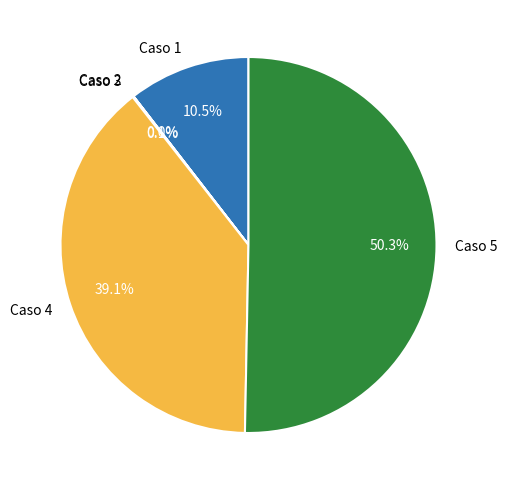

What percentage is the Caso 4 slice, to the nearest percent?

39%